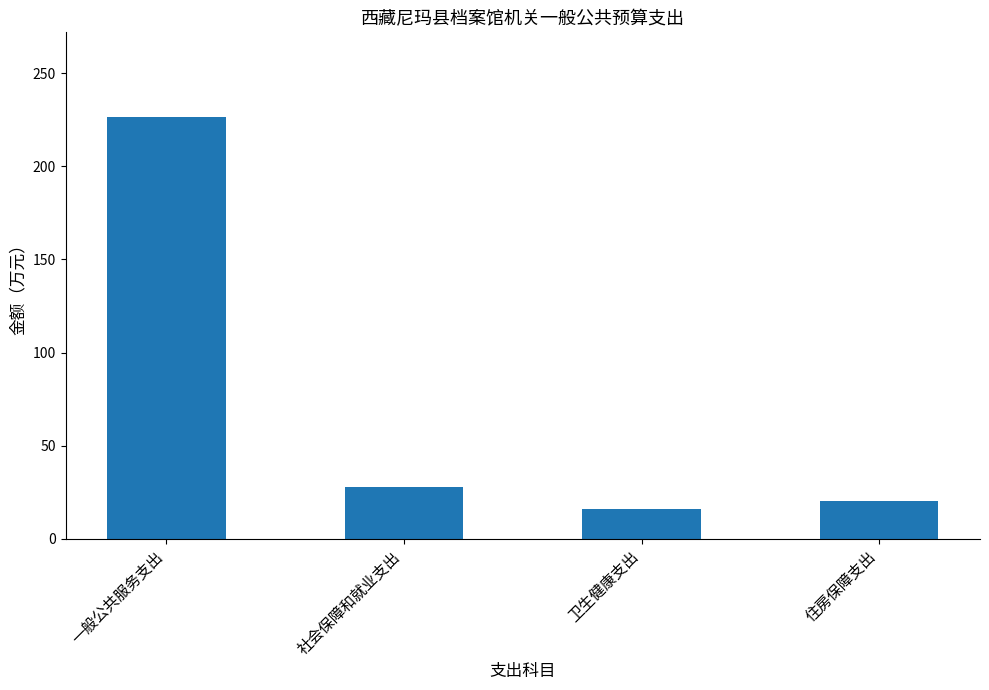

Which has a higher value, 卫生健康支出 or 社会保障和就业支出?

社会保障和就业支出